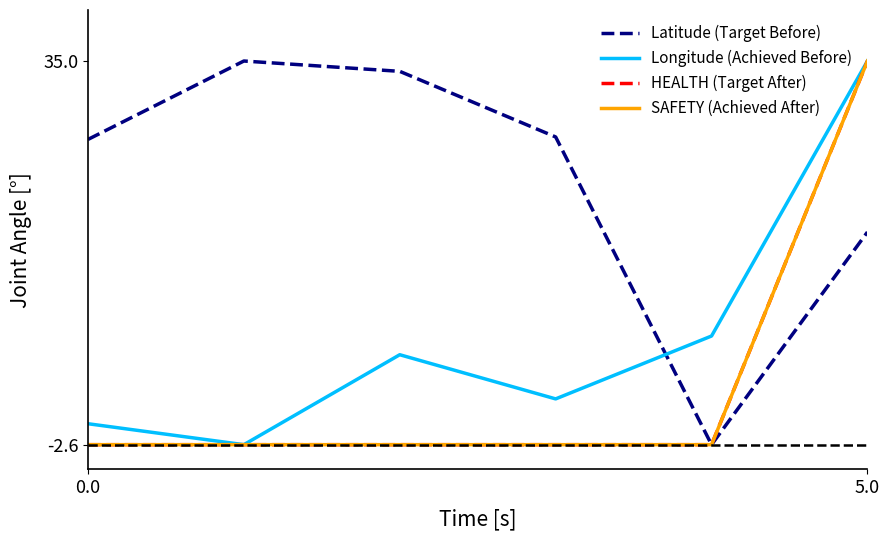

At which category is the sum across all series the highest?

5